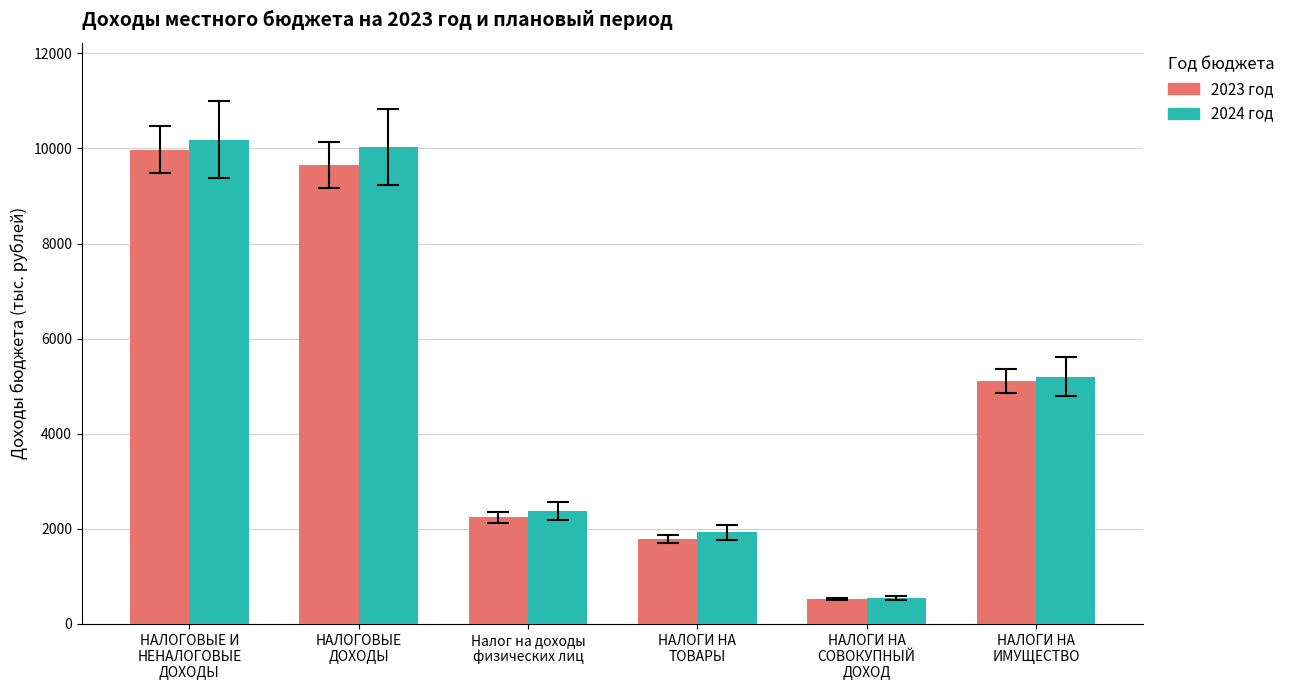

How many series are shown in this chart?

2